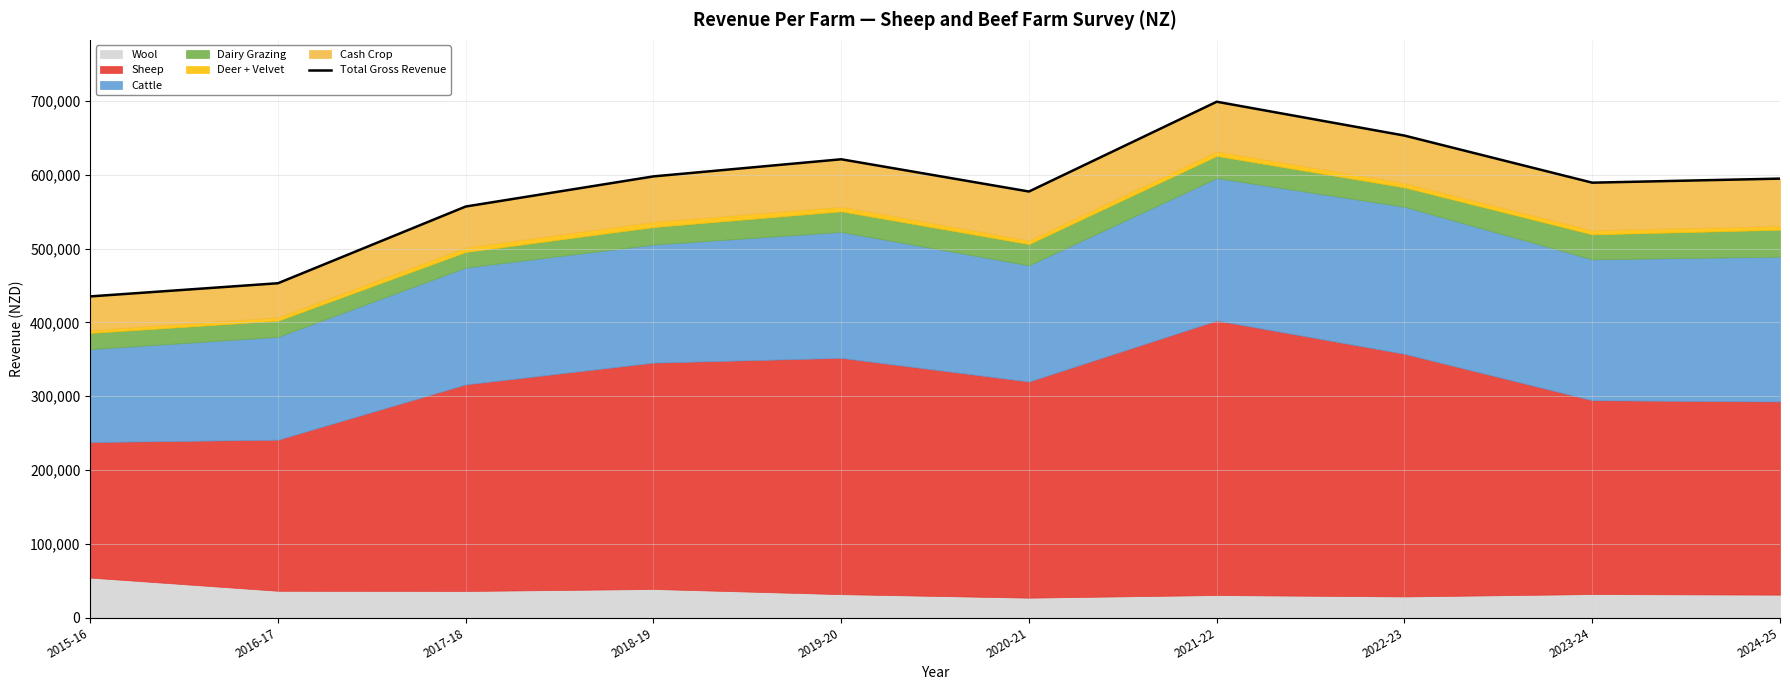

What is the ratio of the value at 2017-18 to the value at 2023-24?

0.9